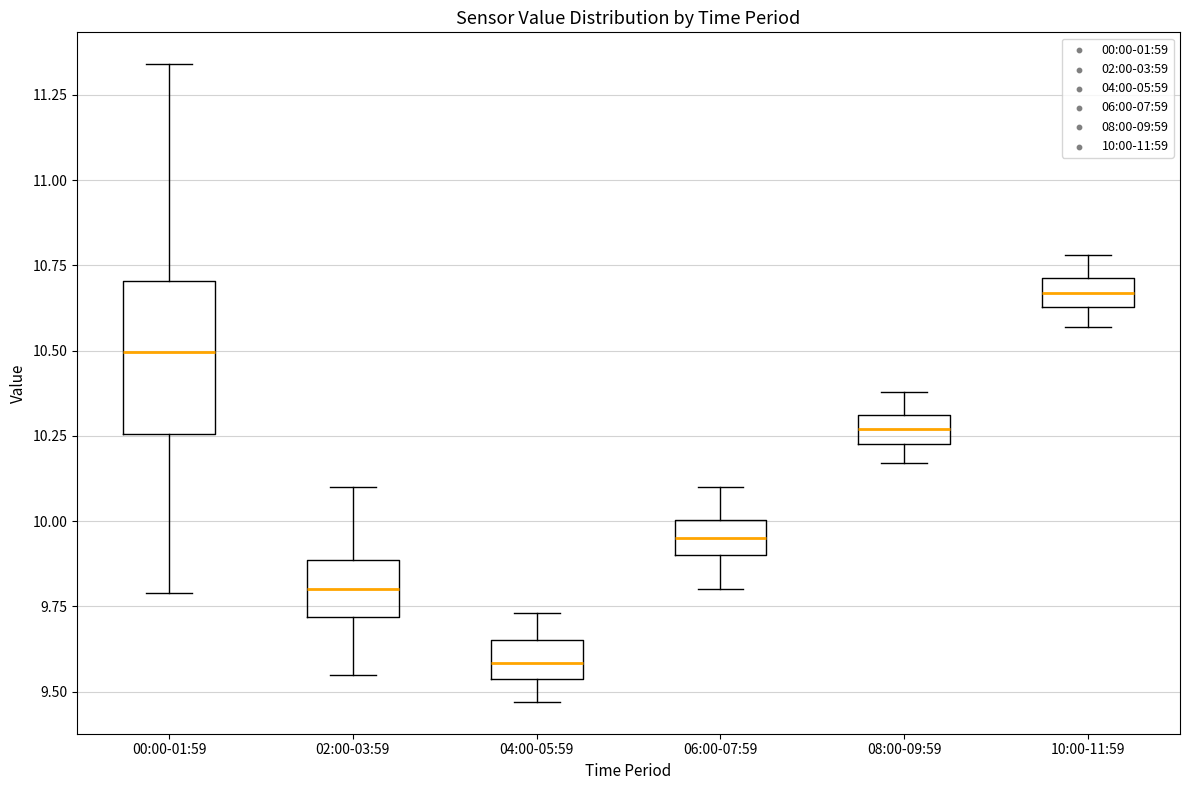

Where does the median line of the box for 00:00-01:59 sit on the y-axis? The values are not printed on the chart, so give them approximately, as read against the axis.

10.50